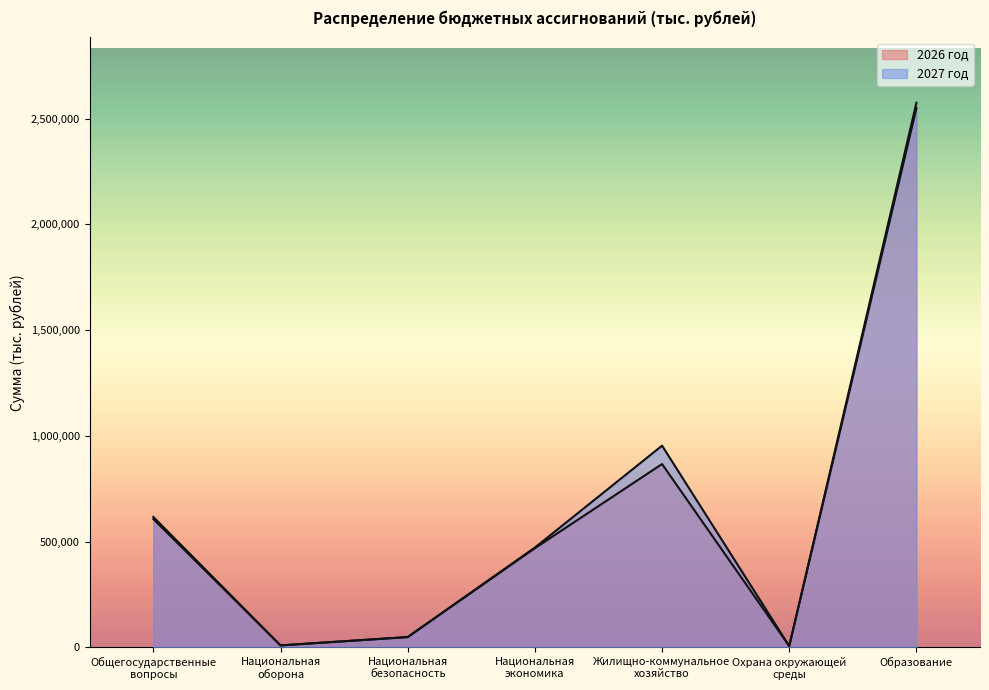

Which label corresponds to the largest value in the chart?

Образование